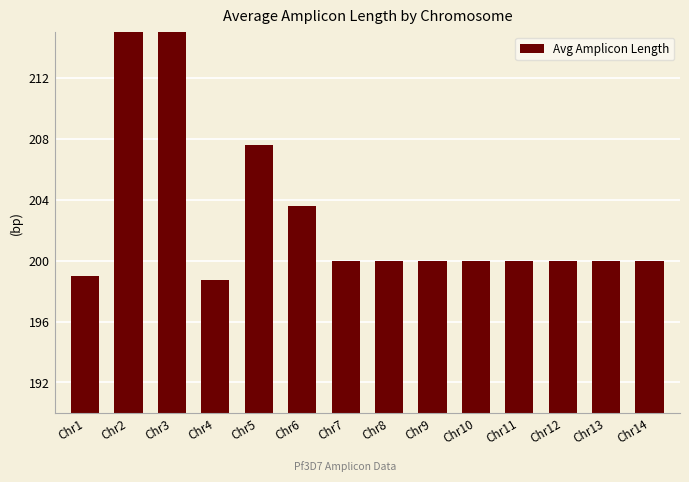

At which label does the data first exceed 200?

Chr2